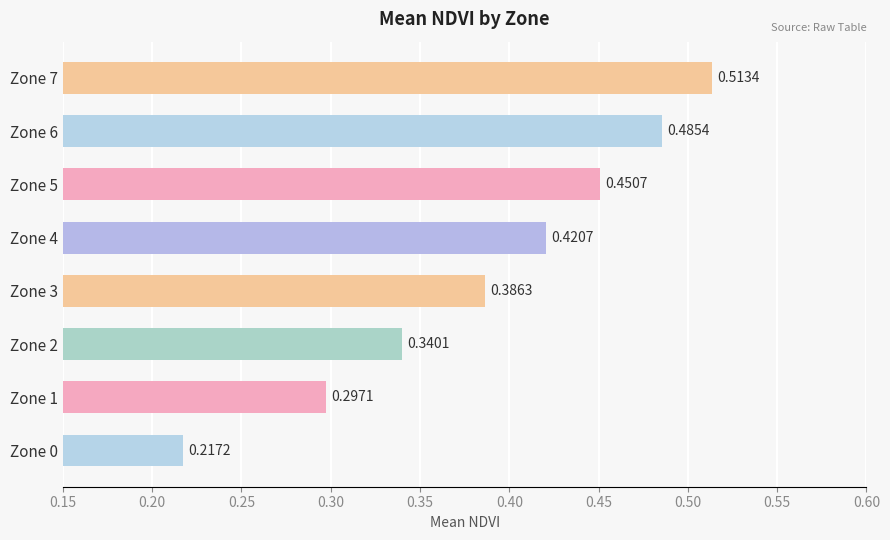

What is the change in value from Zone 0 to Zone 1?

+0.1